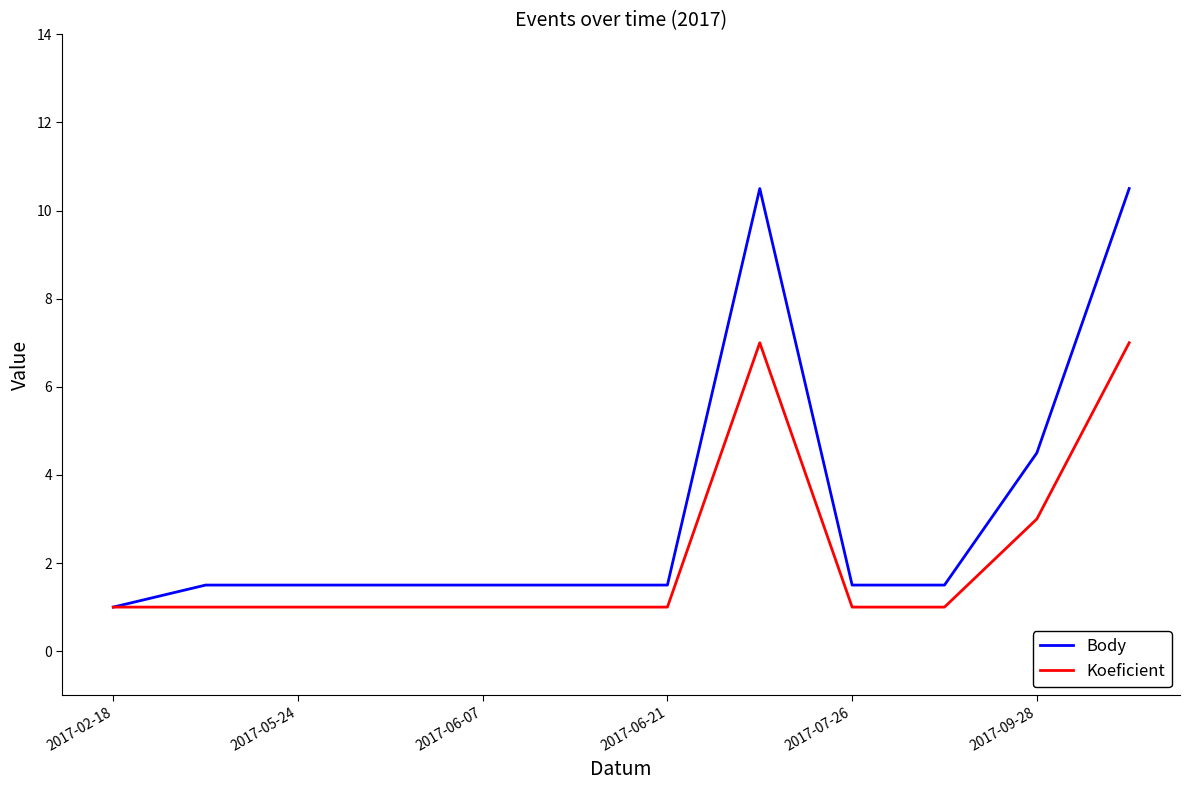

Which series has the largest total across all categories?

Body